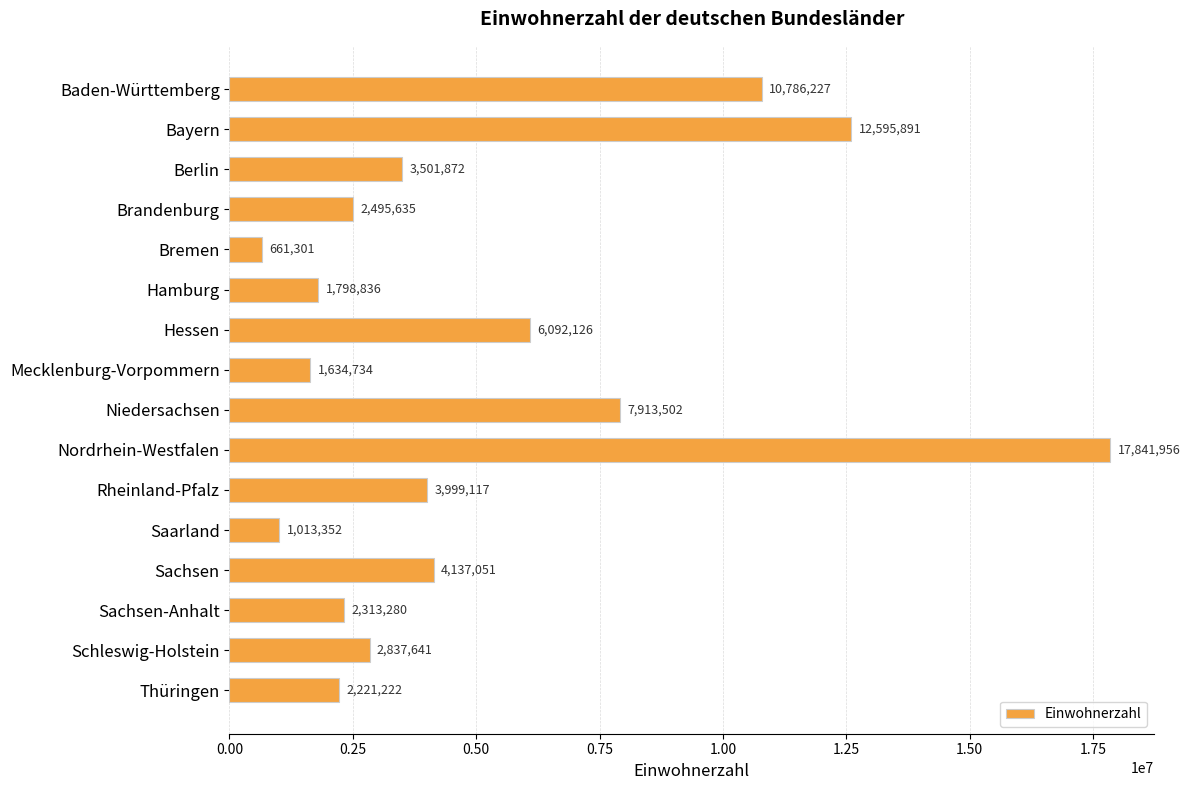

Reading top to bottom, transcribe all the data shown in this chart.

10786227	12595891	3501872	2495635	661301	1798836	6092126	1634734	7913502	17841956	3999117	1013352	4137051	2313280	2837641	2221222